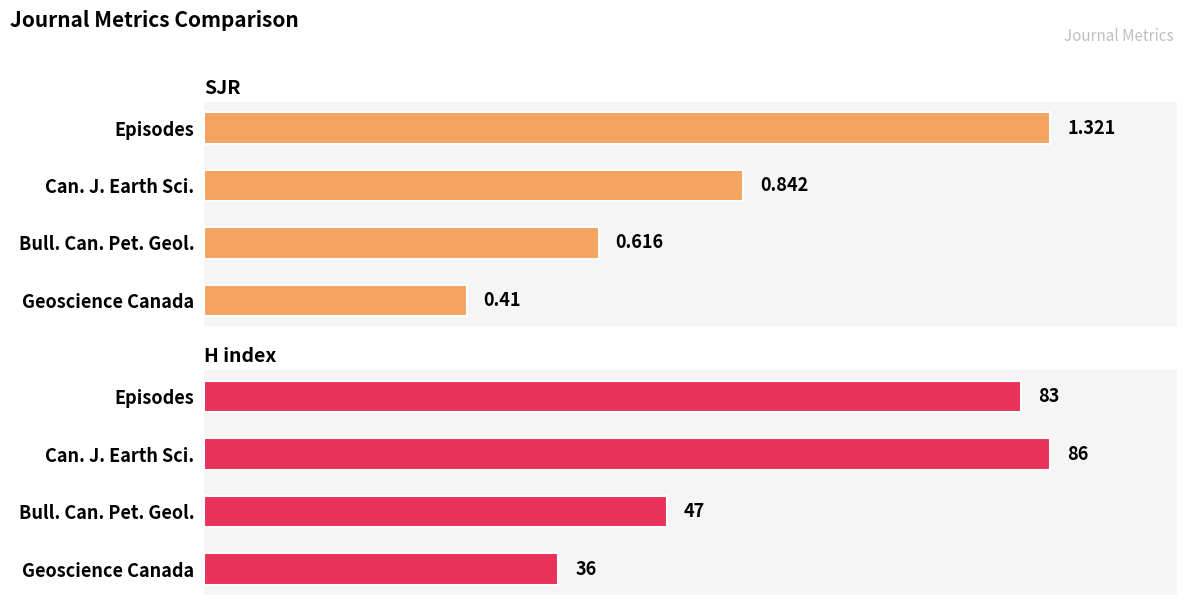

Reading left to right, what are all the values shown in this chart?

SJR: 1.3	0.8	0.6	0.4
H index: 83.0	86.0	47.0	36.0